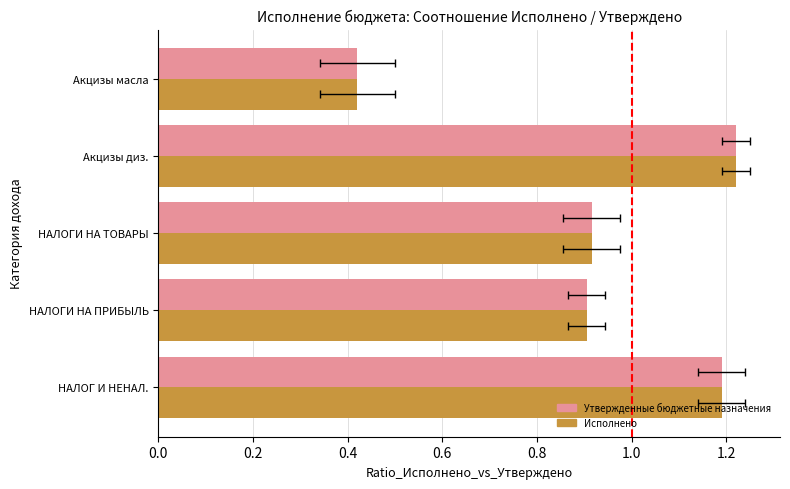

Which series has the largest total across all categories?

Утвержденные бюджетные назначения